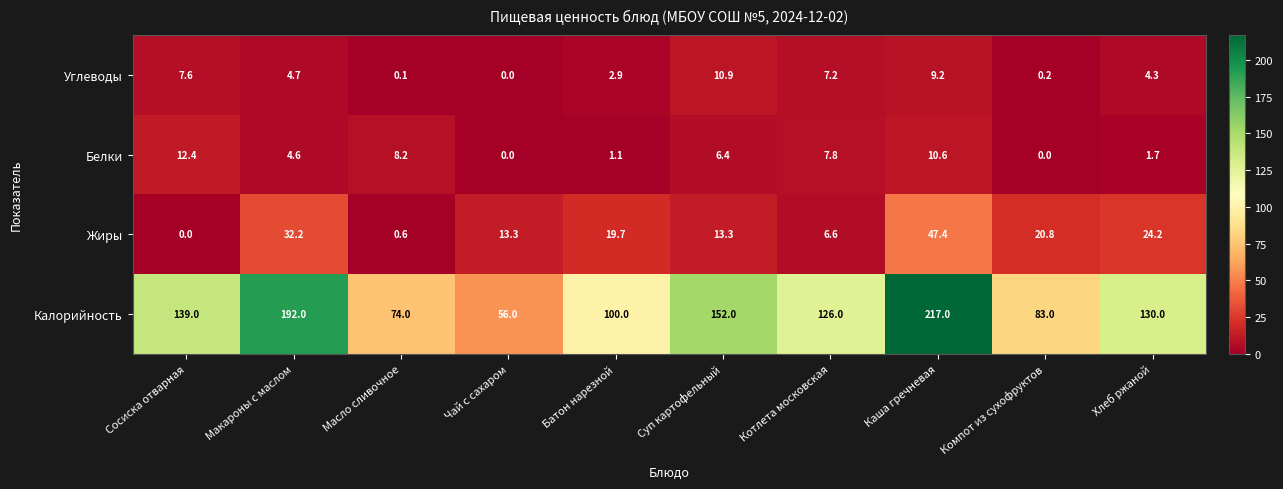

Between Макароны с маслом and Чай с сахаром, which series saw the biggest shift?

Калорийность